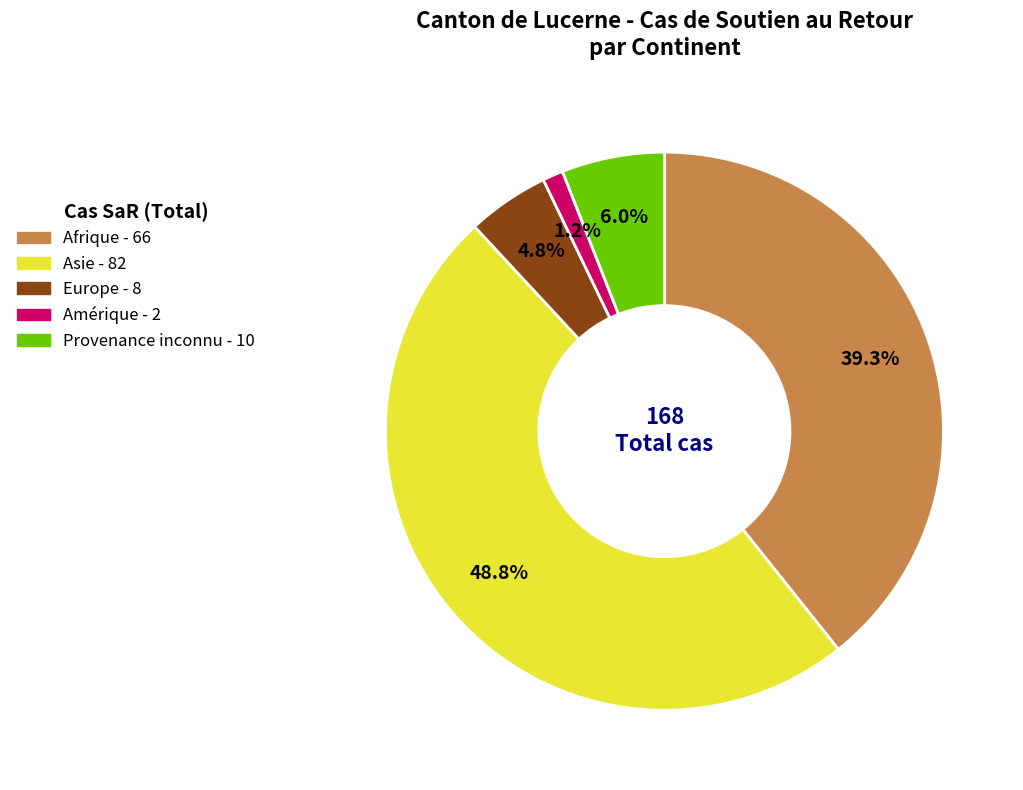

To the nearest percent, what is the combined percentage of Provenance inconnu and Afrique?

45%